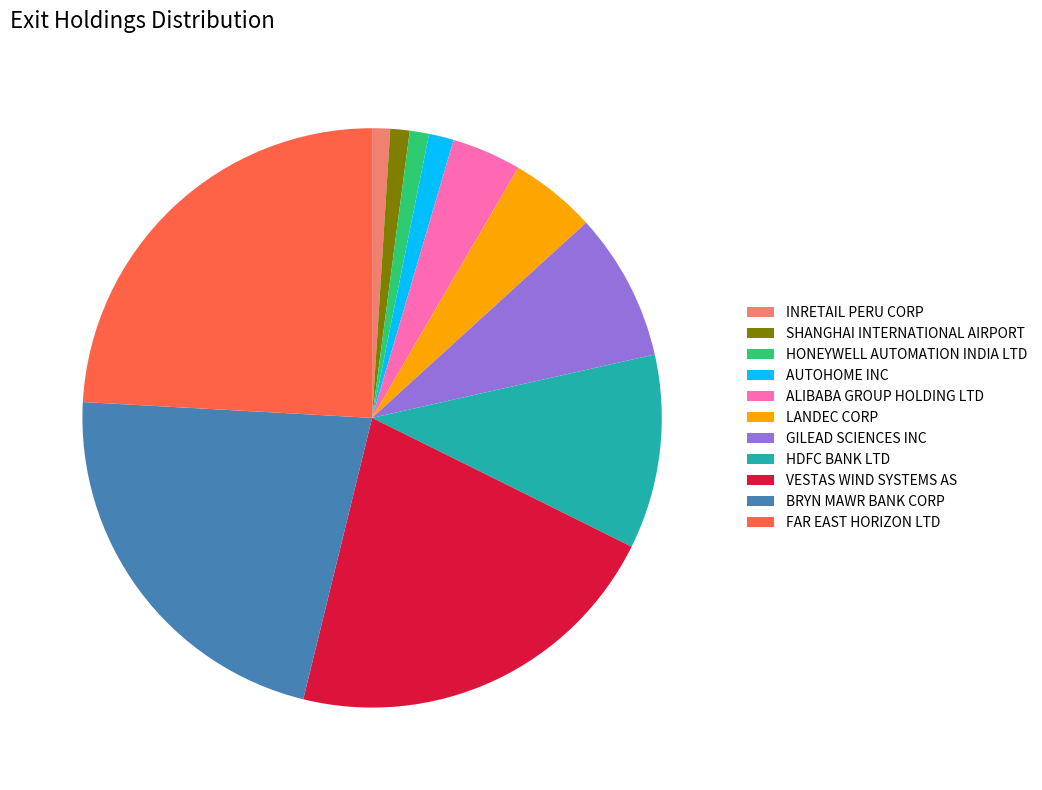

How many slices are in this pie chart?

11